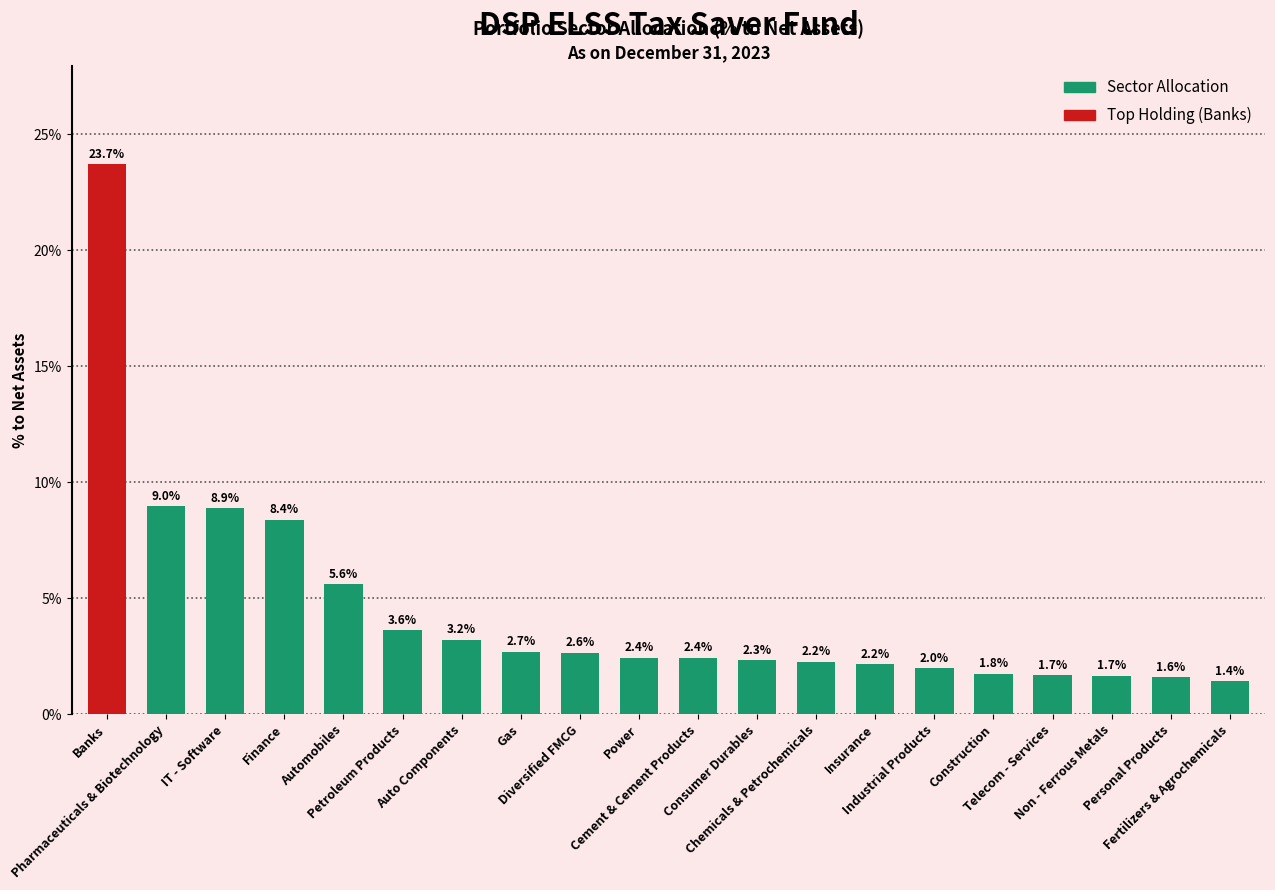

What position from the left is Personal Products?

19